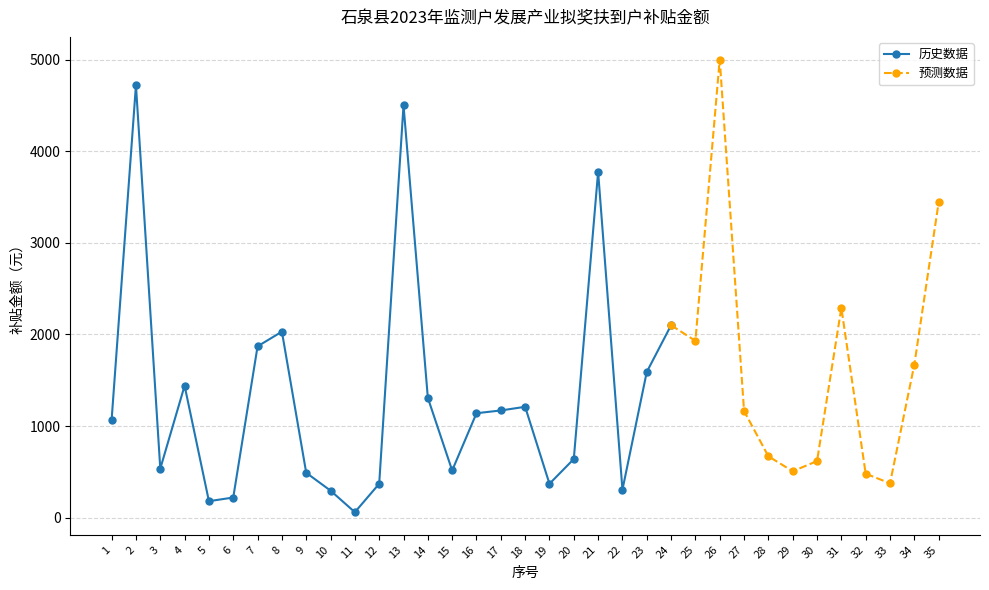

Reading left to right, list all the values displayed in this chart.

1=1070.0	2=4720.0	3=535.0	4=1440.0	5=180.0	6=220.0	7=1870.0	8=2030.0	9=490.0	10=295.0	11=60.0	12=370.0	13=4501.0	14=1308.0	15=515.0	16=1140.0	17=1170.0	18=1210.0	19=370.0	20=640.0	21=3775.0	22=305.0	23=1590.0	24=2100.0	25=1930.0	26=5000.0	27=1164.0	28=670.0	29=506.5	30=617.5	31=2290.0	32=480.0	33=375.0	34=1670.0	35=3441.0